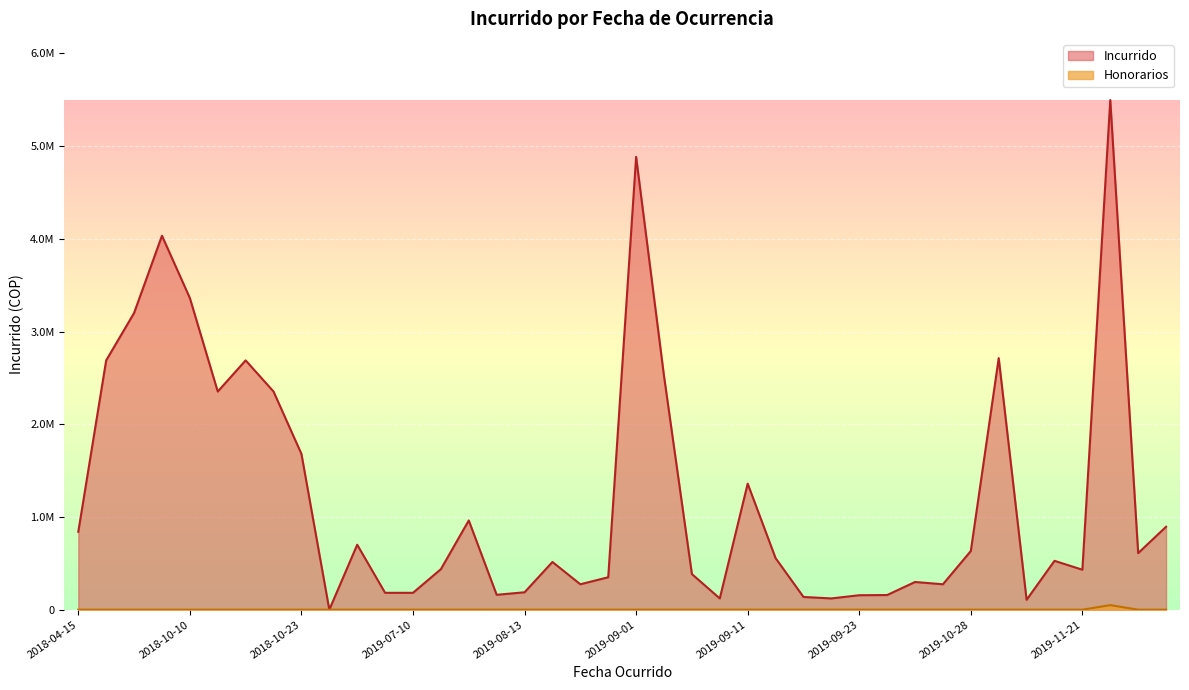

How many values in the Honorarios series exceed 0?

1